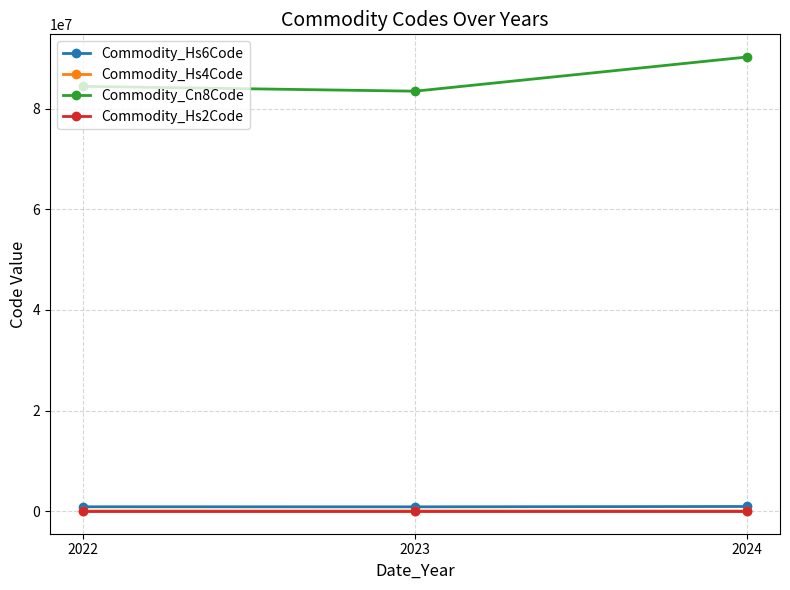

What is the value of the Commodity_Hs4Code point at the 1st from the left?

8448.0